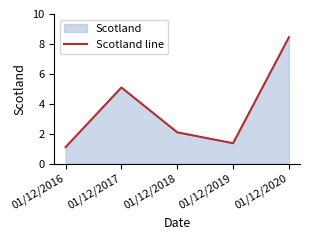

Where is the first local minimum?

01/12/2019